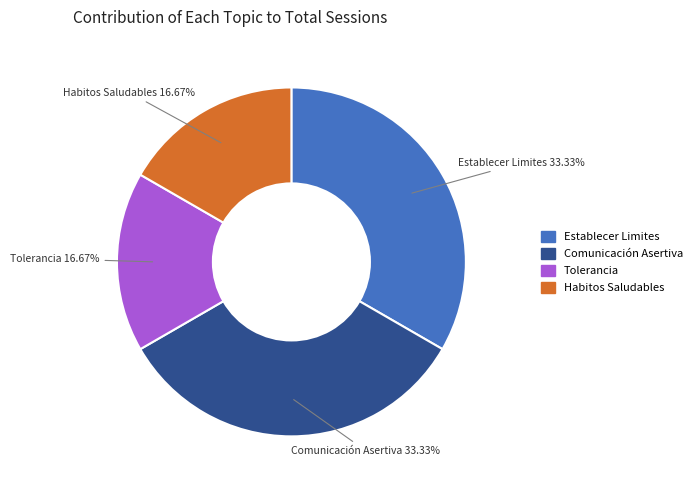

What percentage is the Establecer Limites slice, to the nearest percent?

33%